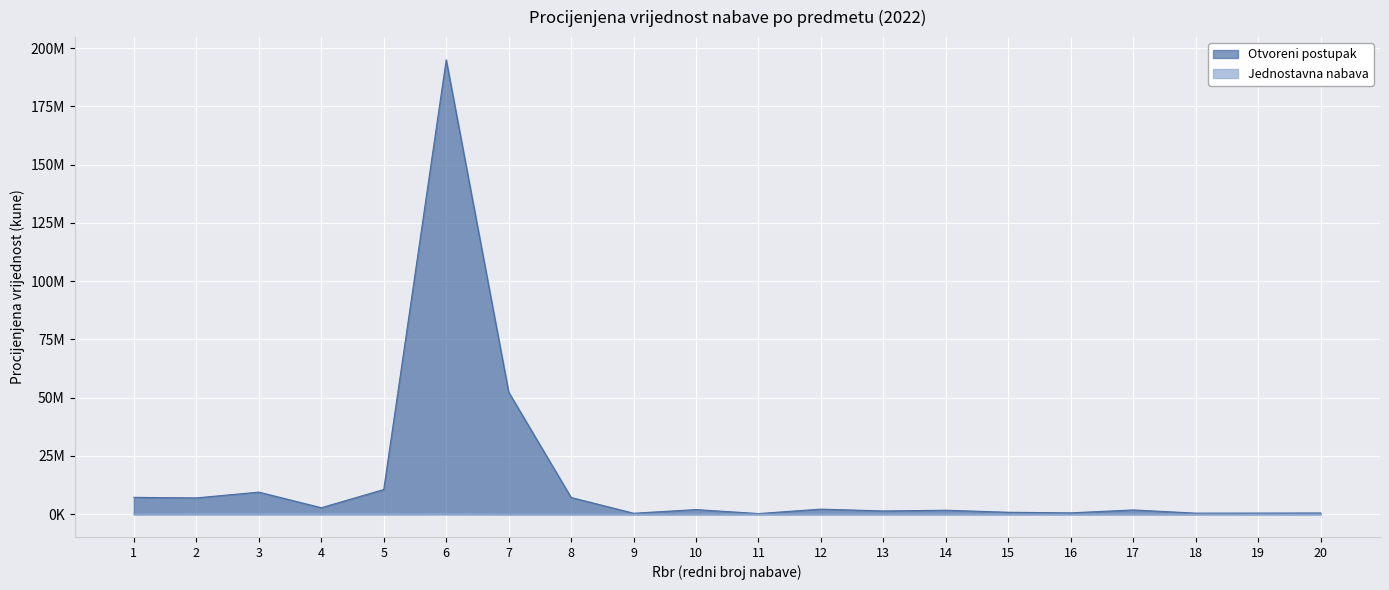

Reading left to right, extract all data points from this chart.

Otvoreni postupak: 7250000	7014200	9500000	2800000	10615300	195010730	52430000	7194400	430000	2000000	300000	2200000	1415000	1730000	850000	600000	1850000	475000	500000	550000
Jednostavna nabava: 35000	145000	140000	132500	150000	199000	0	0	0	0	0	0	0	0	0	0	0	0	0	0